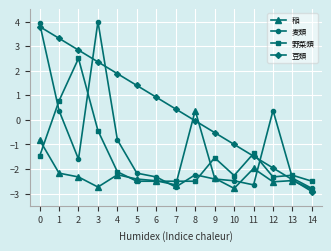

Rank the series by their average value, from highest to lowest.

豆類, 麦類, 野菜類, 稲